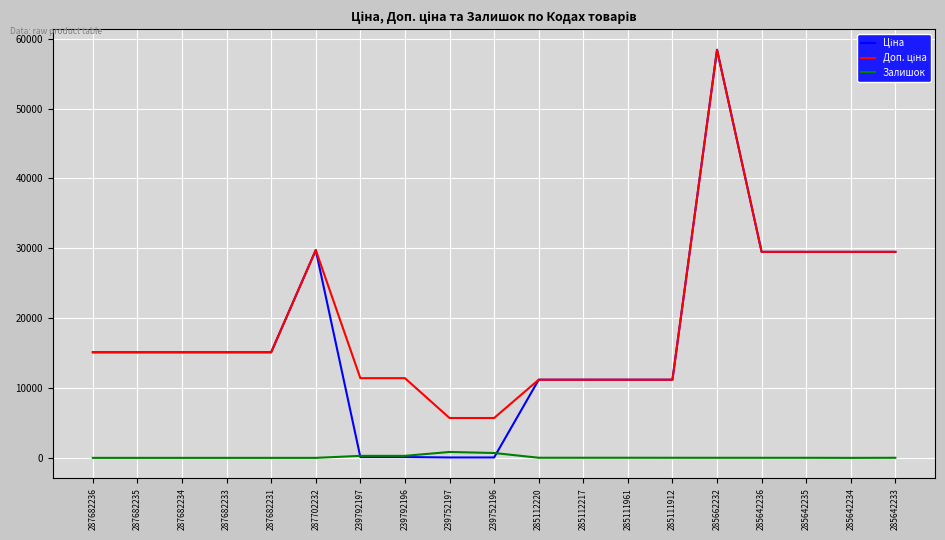

At which category is the sum across all series the highest?

285662232